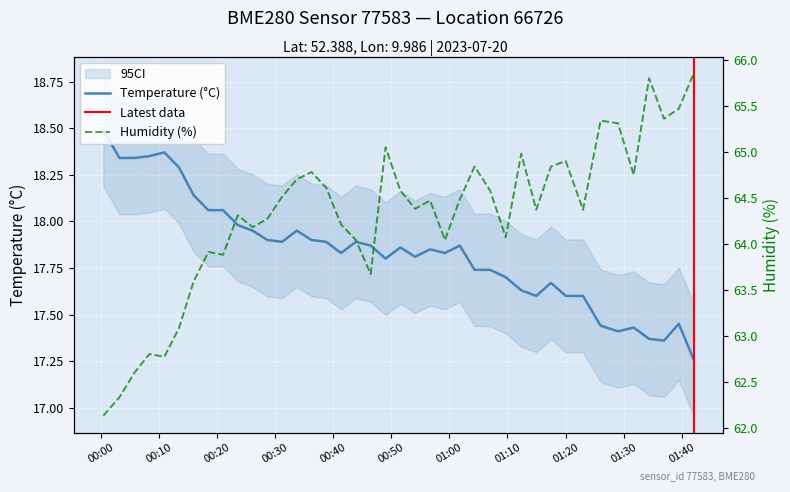

Rank the series by their average value, from lowest to highest.

temperature, humidity